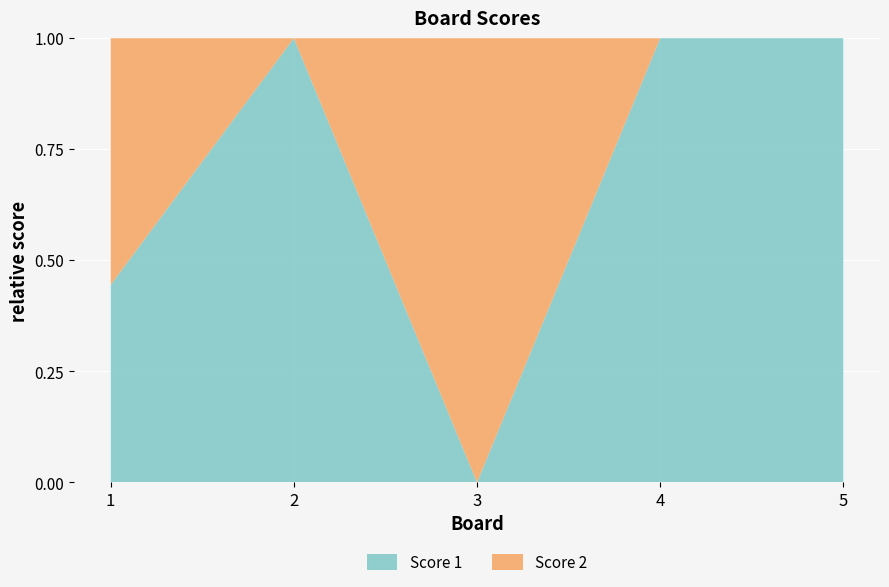

Reading right to left, what are all the values shown in this chart?

Score 1: 25	21	0	25	4
Score 2: 0	0	24	0	5